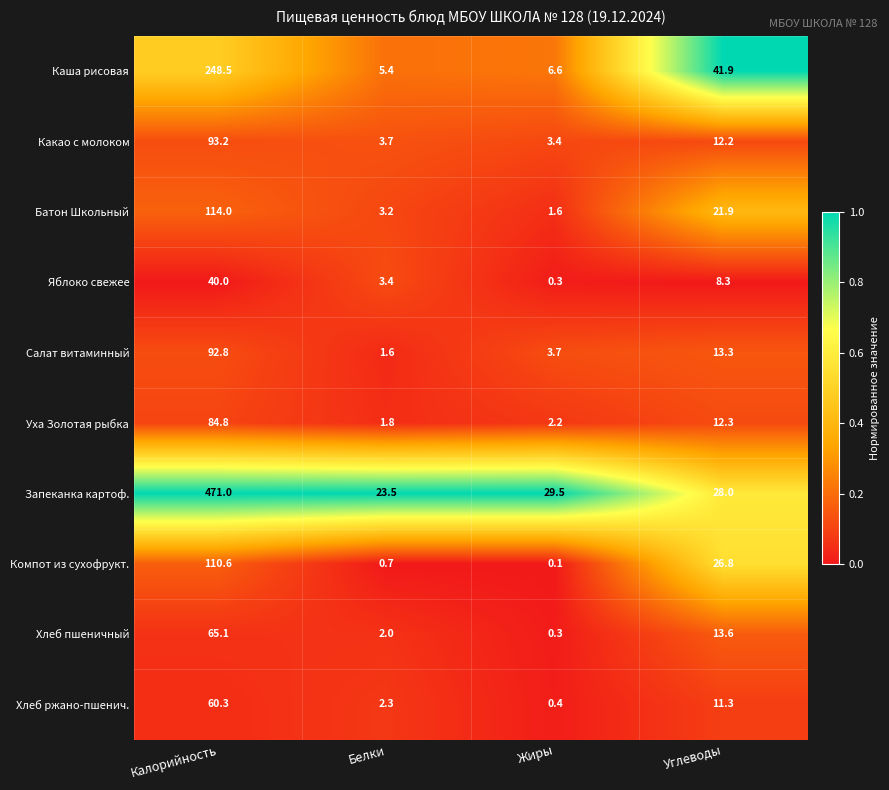

What is the difference between the highest and lowest values at Калорийность?

431.0